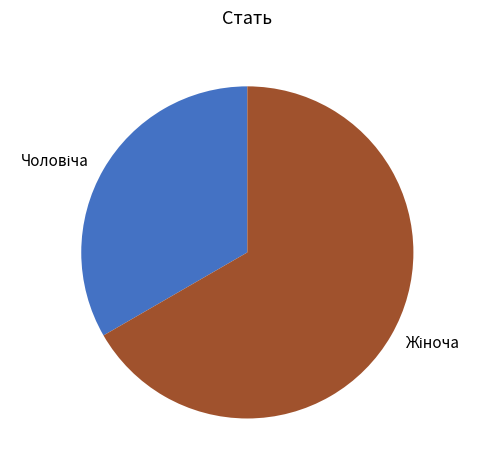

Is there any slice that represents more than half of the pie?

Yes